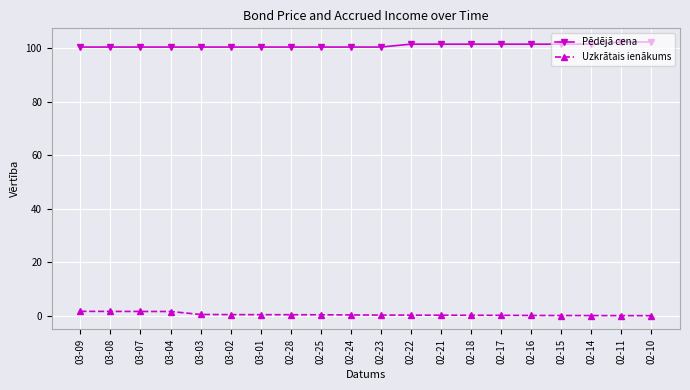

Which series has the largest total across all categories?

Pēdējā cena